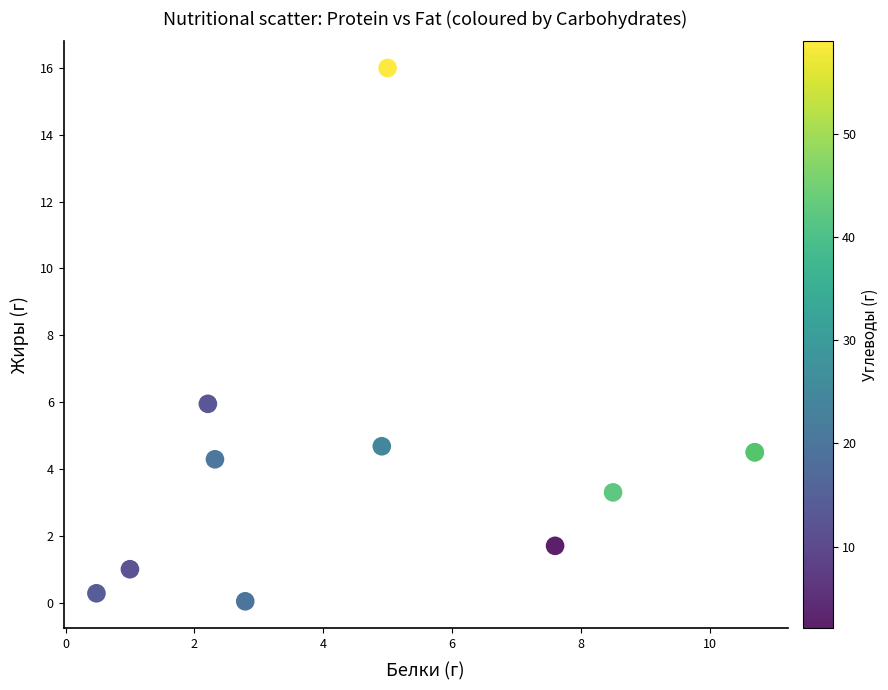

What Y value in the scatter plot is closest to 8?

6.0